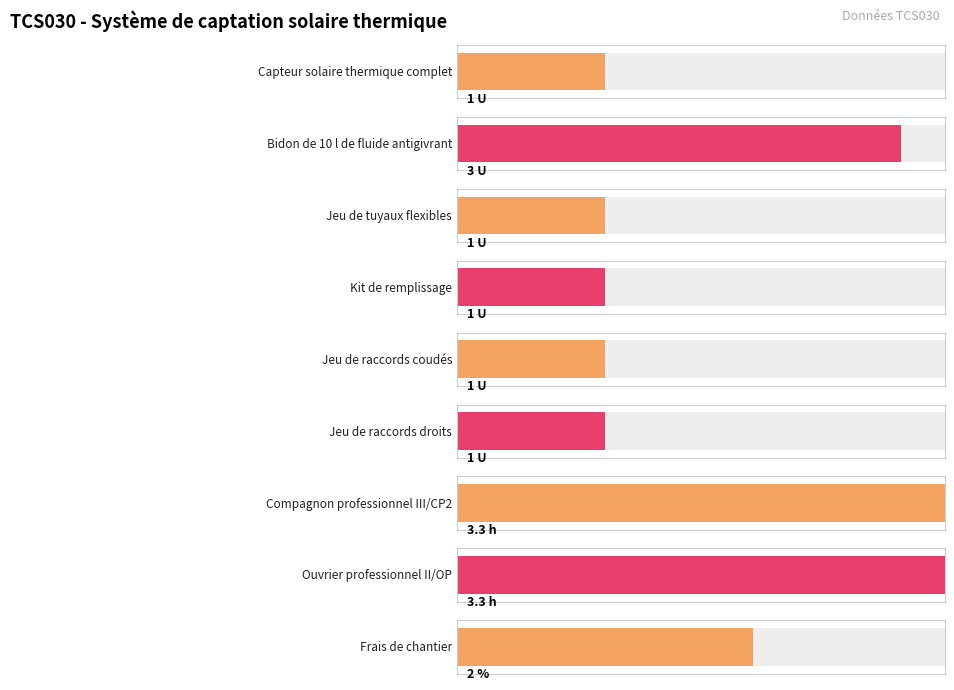

Is it true that the value at Jeu de raccords coudés is 1.0?

True